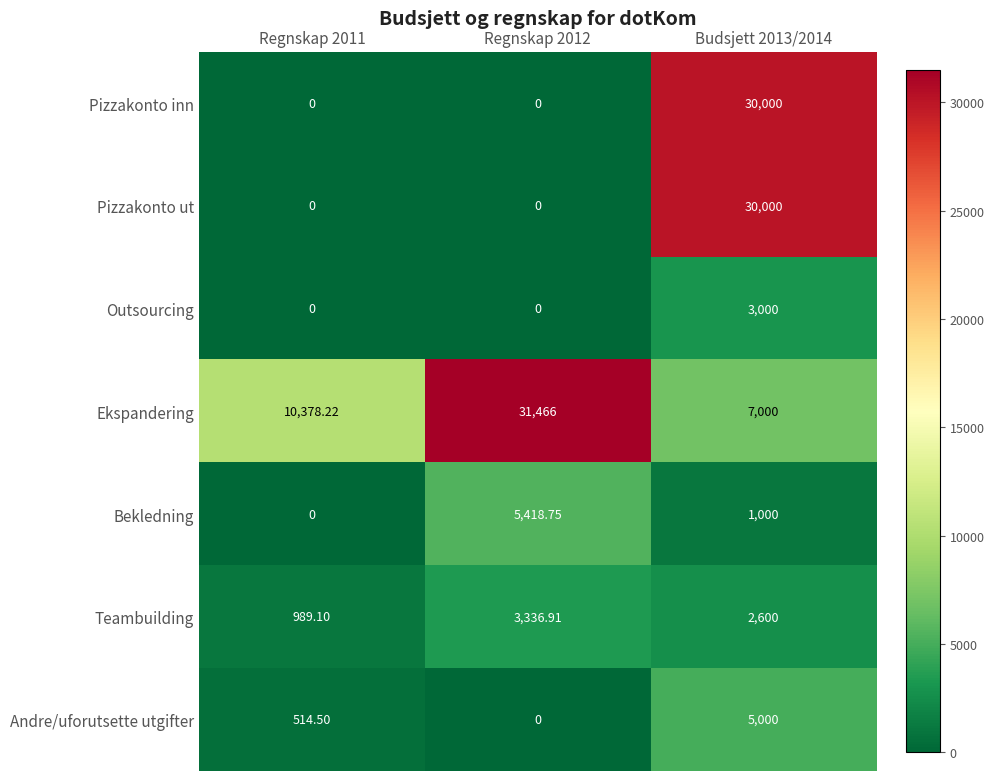

Is the value of Outsourcing at Budsjett 2013/2014 greater than the value of Pizzakonto inn at Budsjett 2013/2014?

No